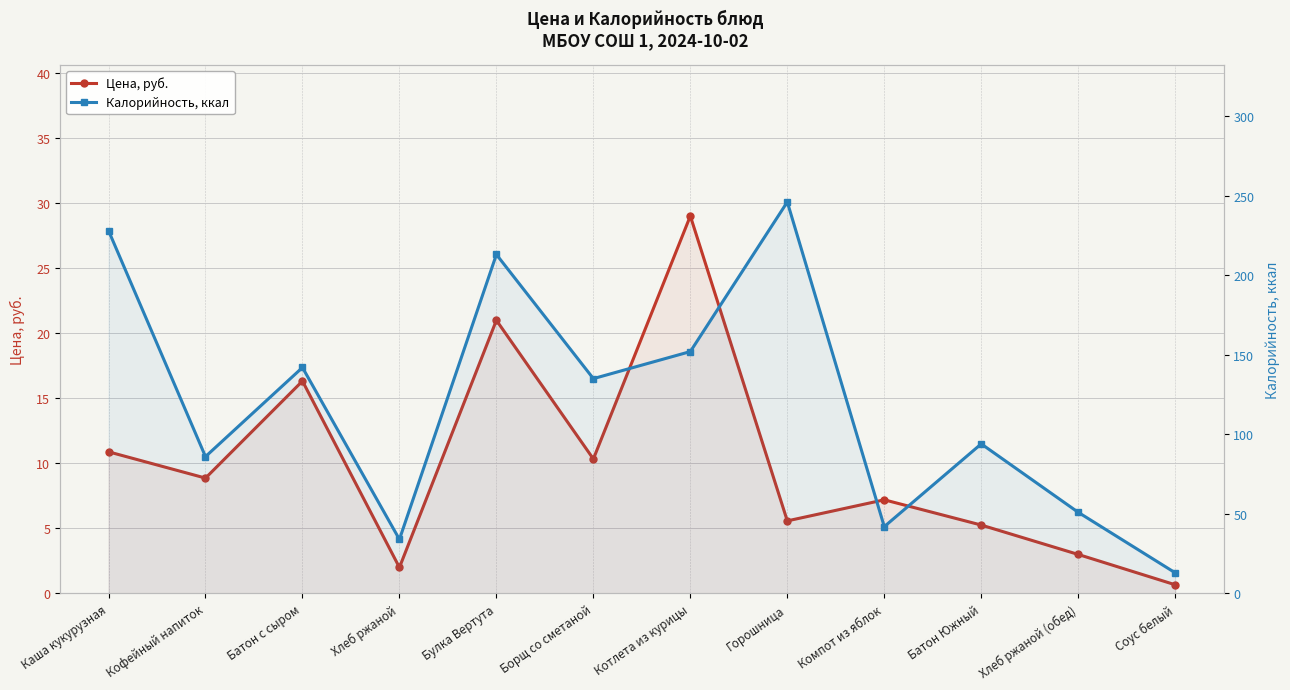

The value of Цена, руб. at Соус белый is 1.1. True or false?

False